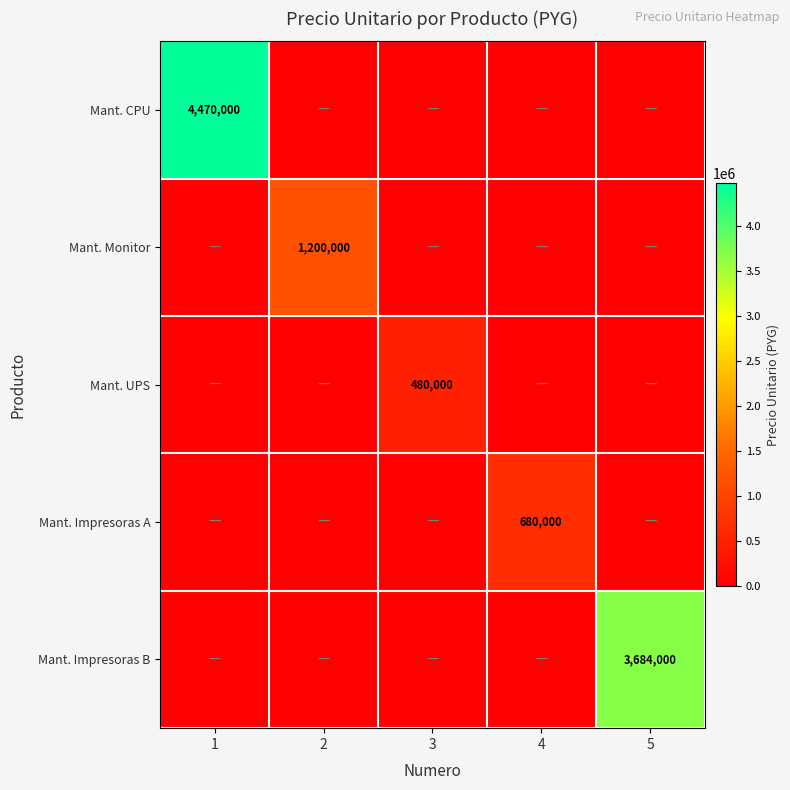

How many distinct data groups are displayed?

5